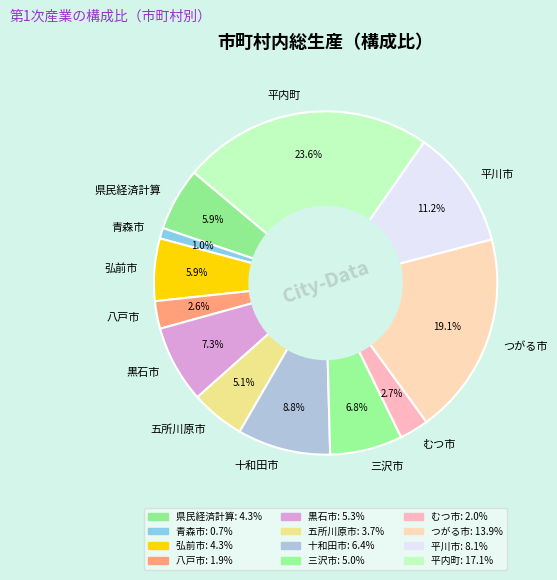

Which slice is the smallest?

青森市